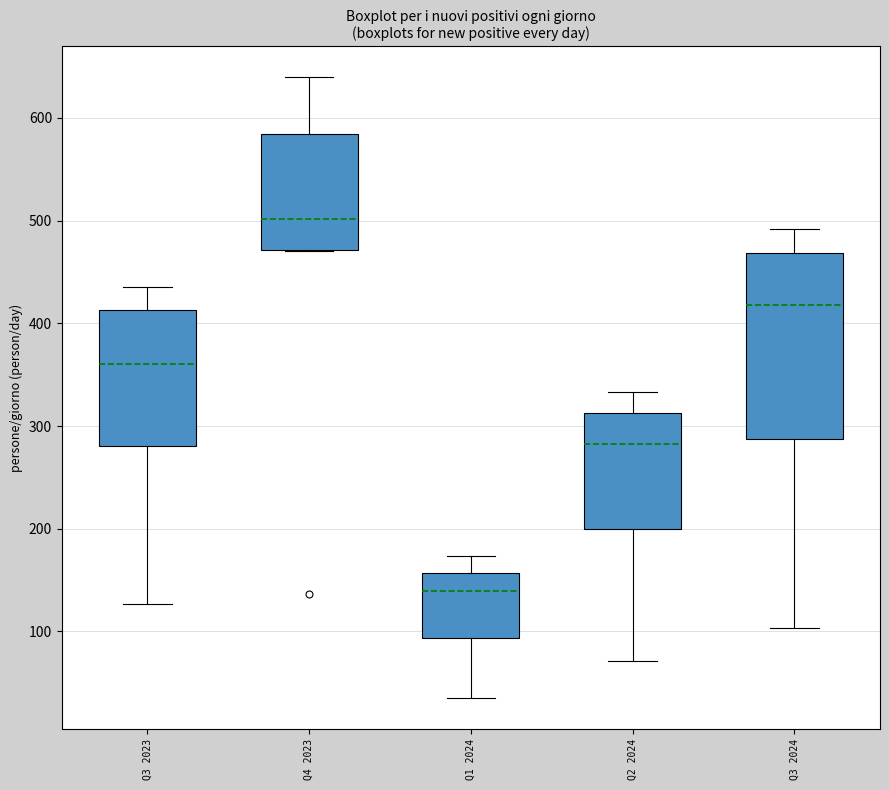

Reading left to right, transcribe this box plot: for each box, give where its median line is, the range the box spans, and where its two whiskers end, as read against the y-axis. The values are not printed on the chart, so give them approximately, as read against the axis.

Q3 2023: median 360, box 280 to 410, whiskers 130 to 440
Q4 2023: median 500, box 470 to 580, whiskers 470 to 640
Q1 2024: median 140, box 90 to 160, whiskers 40 to 170
Q2 2024: median 280, box 200 to 310, whiskers 70 to 330
Q3 2024: median 420, box 290 to 470, whiskers 100 to 490